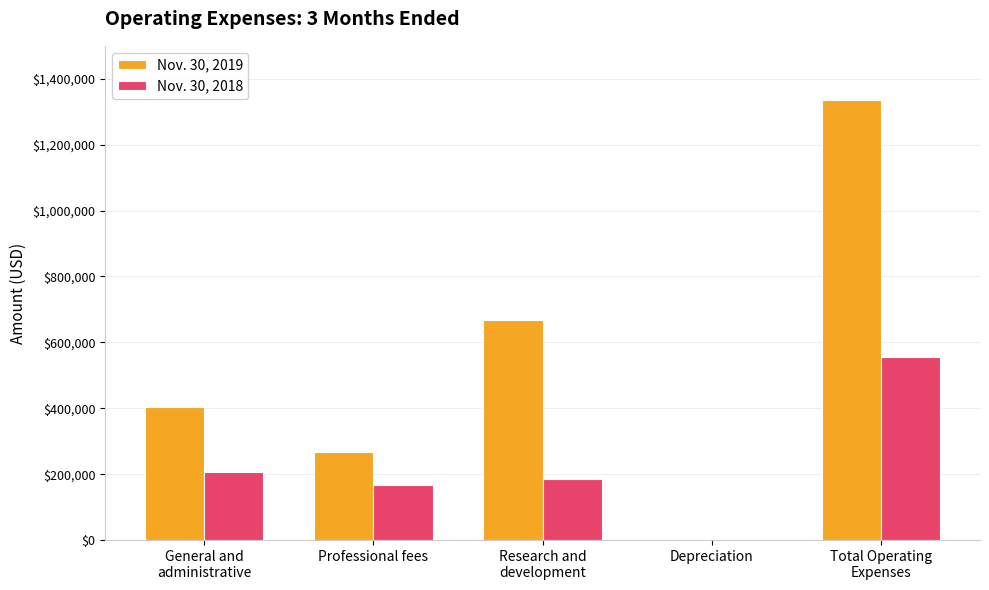

What is the highest value of the Nov. 30, 2019 series?

1336448